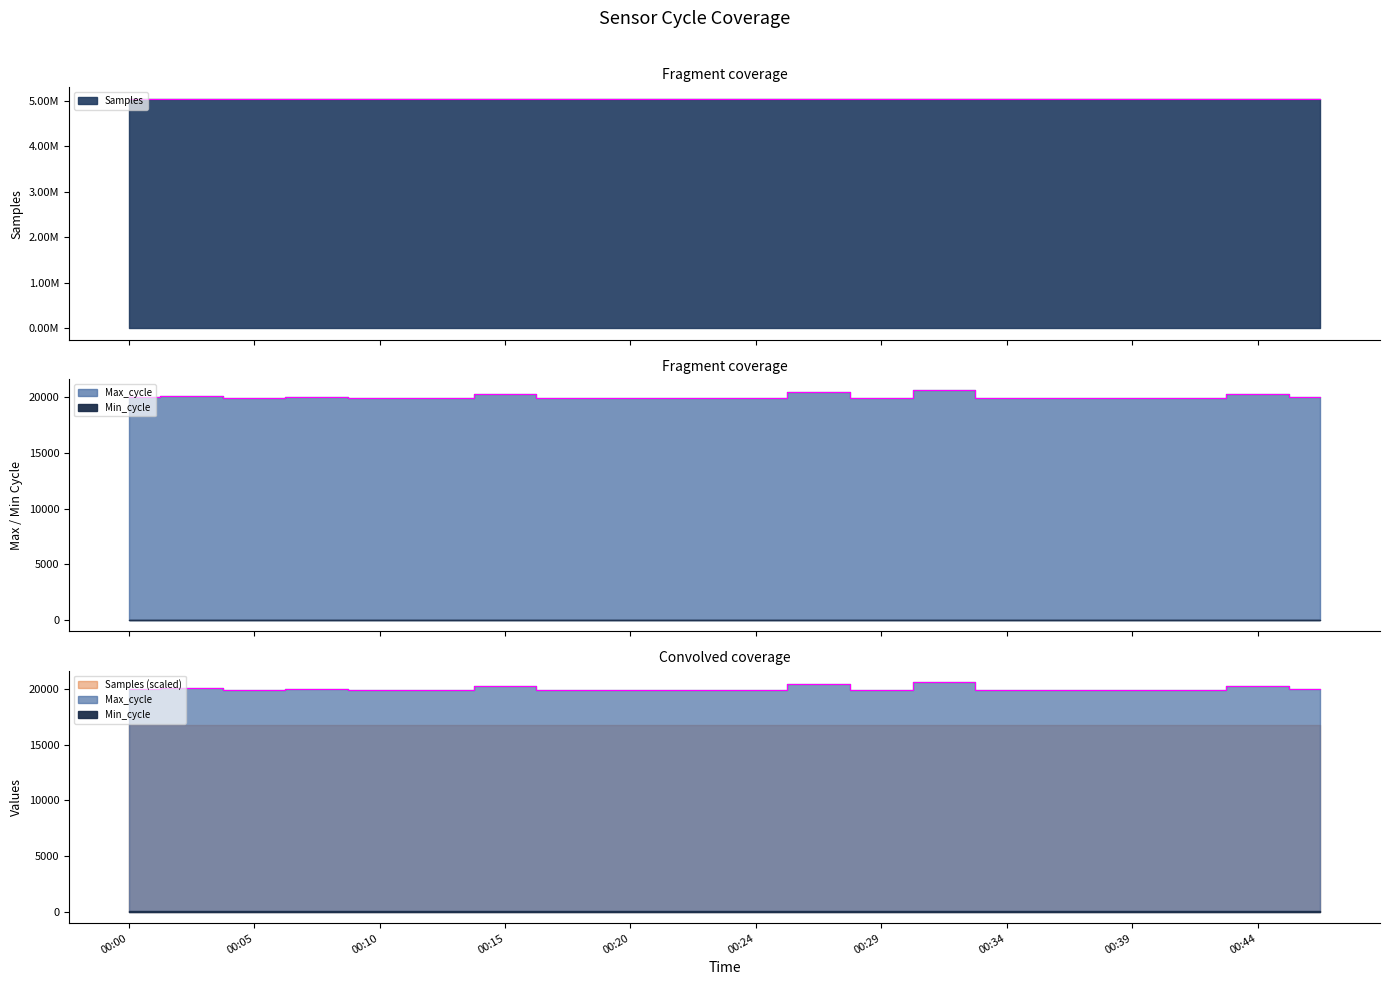

How many data points in Samples are less than 5031113?

10